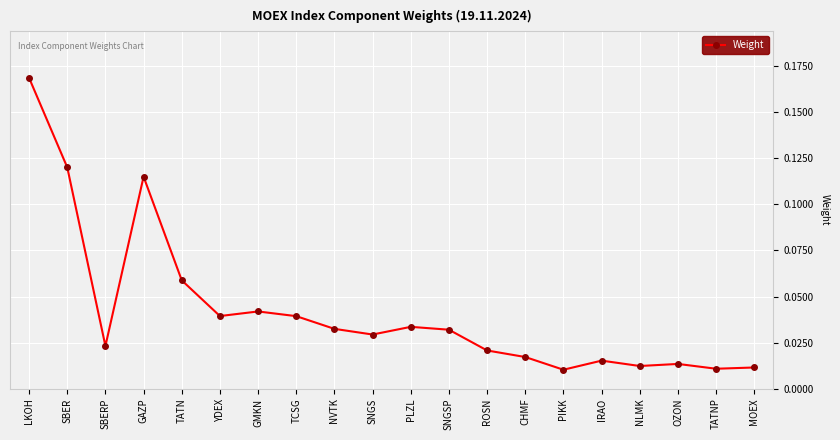

What is the label of the 12th point from the right?

NVTK